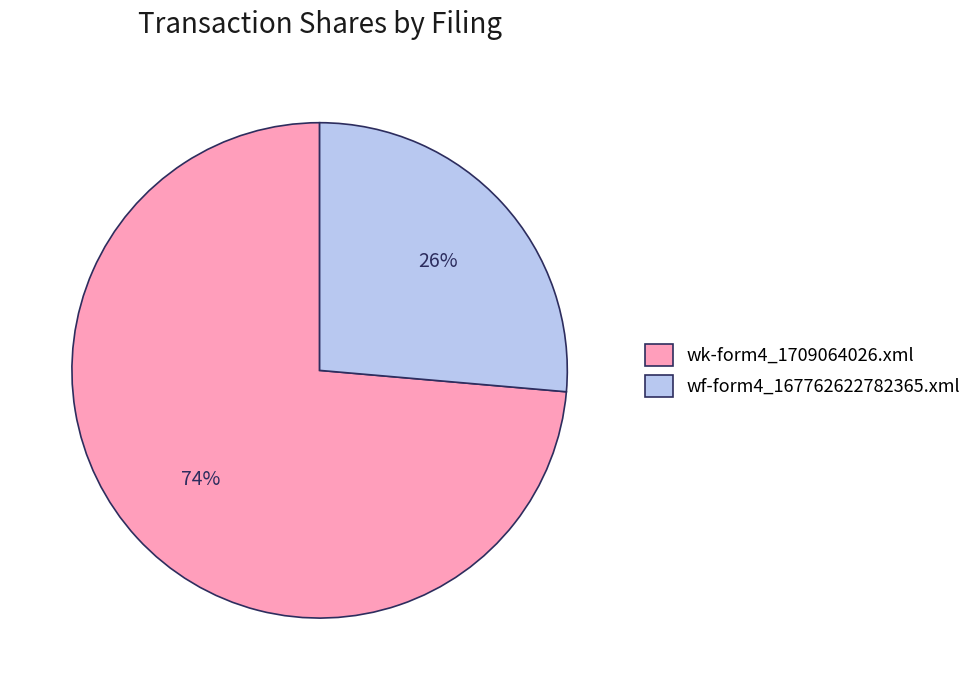

True or false: wf-form4_167762622782365.xml accounts for 38% of the total.

False